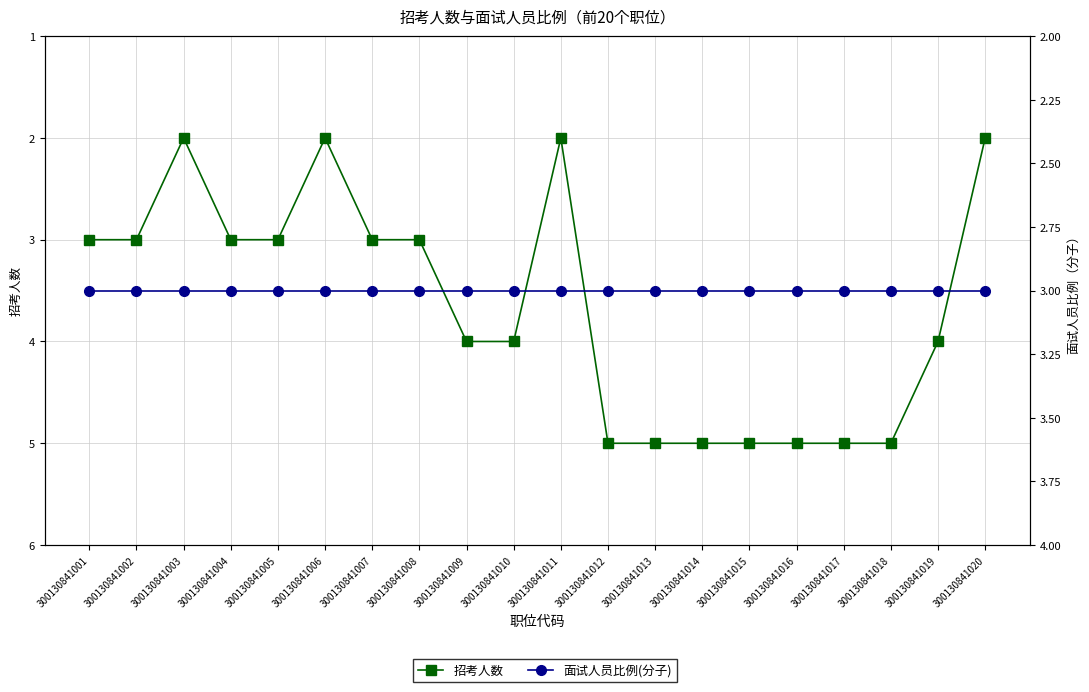

Which series ends up on top after the final intersection of 面试人员比例(分子) and 招考人数?

面试人员比例(分子)